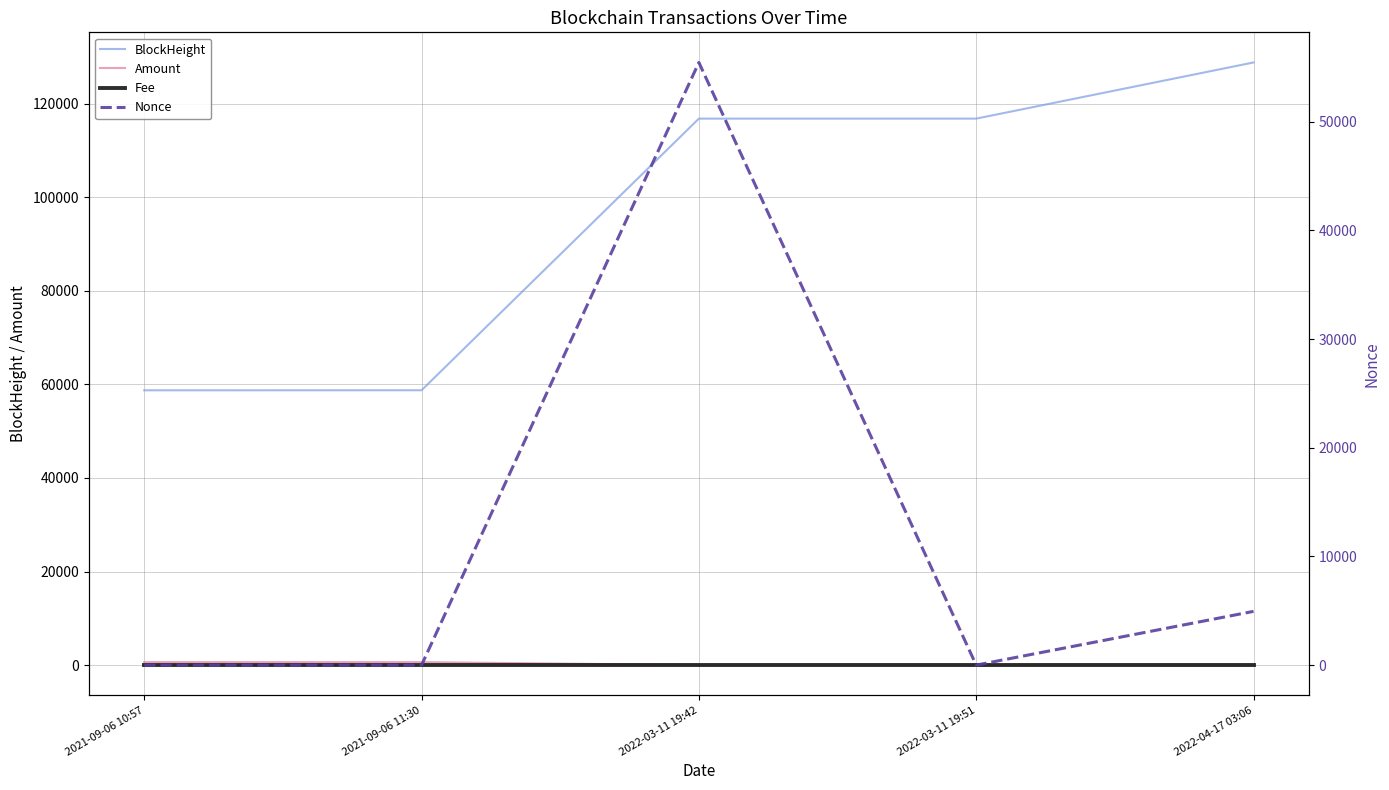

What is the total value across all series at 2022-04-17 03:06?

133716.0